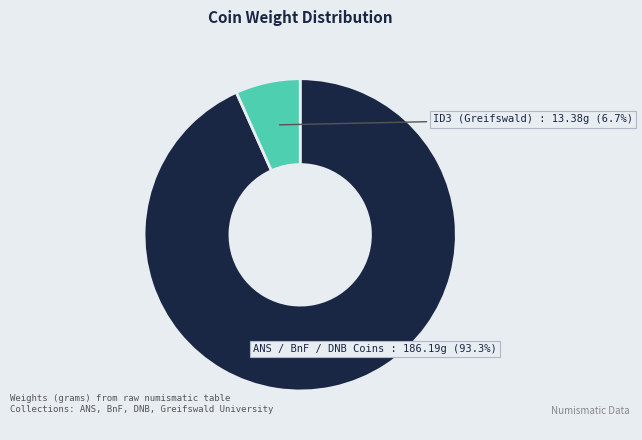

Does any single category account for the majority?

Yes